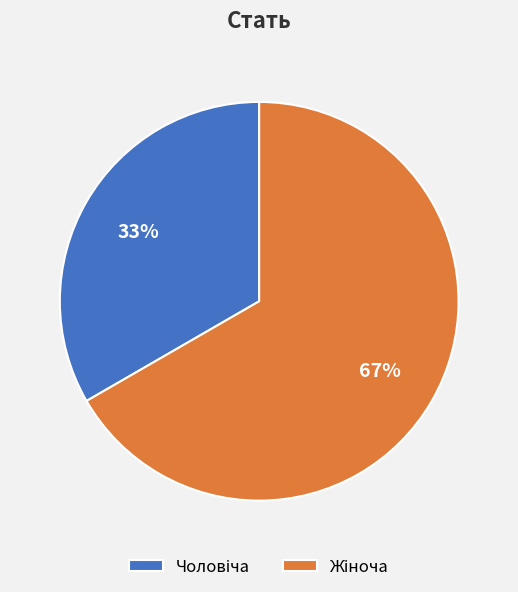

Is there any slice that represents more than half of the pie?

Yes